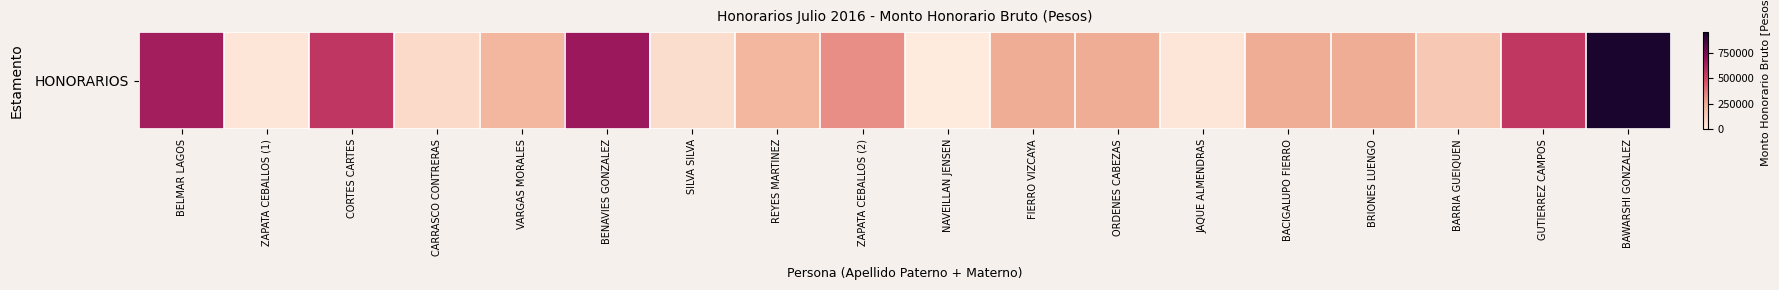

What is the difference between the second highest and second lowest values?

636667